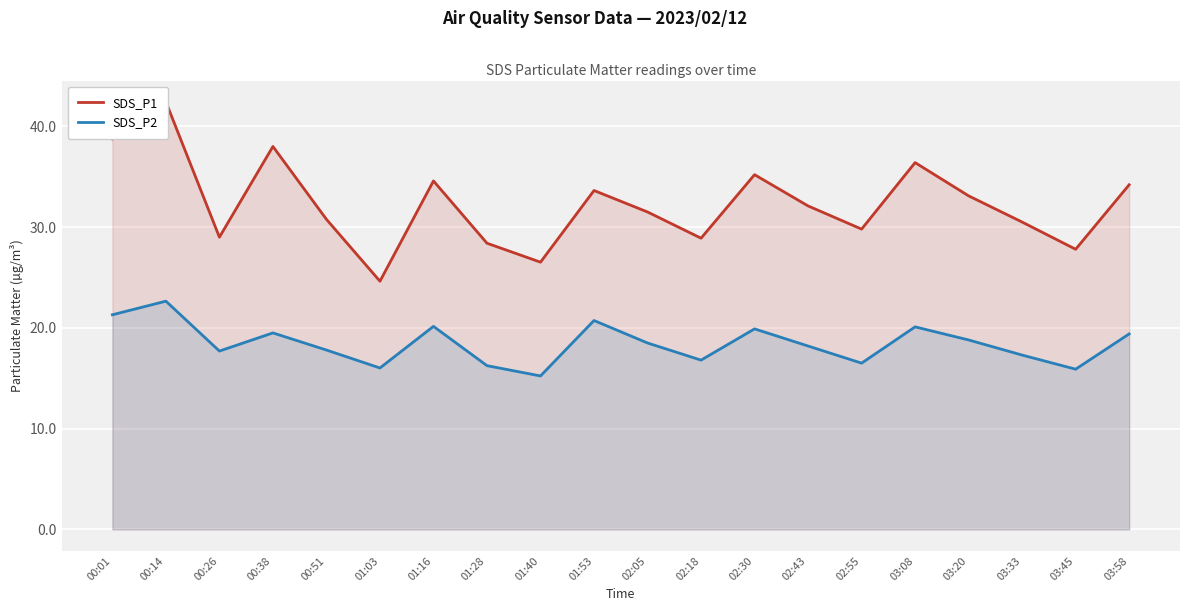

Does the chart display data point markers on the line(s)?

No